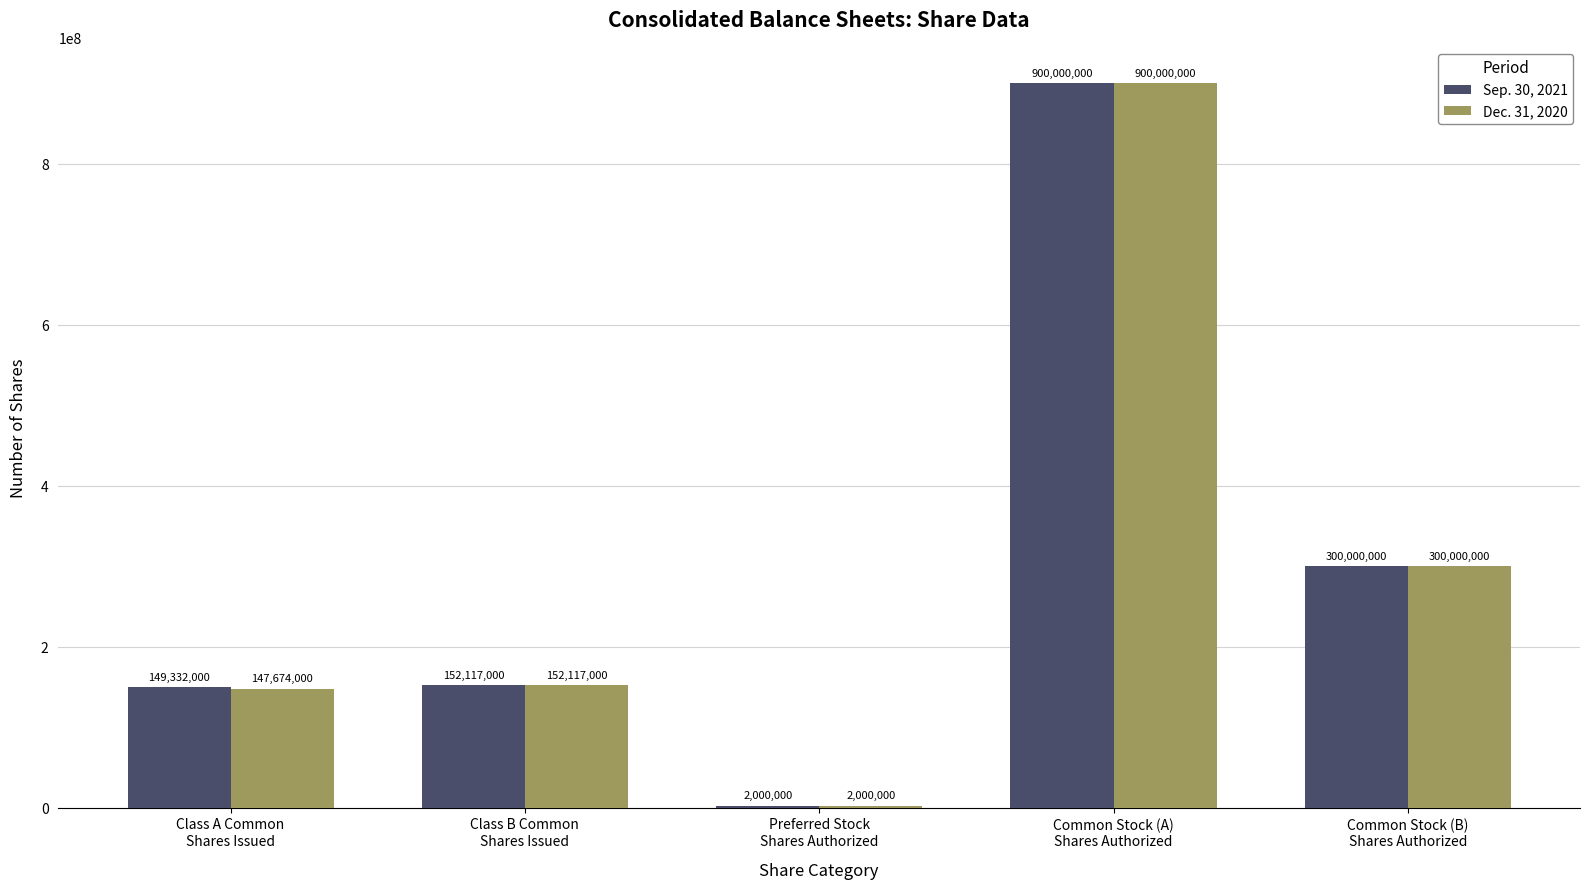

What value does the Sep. 30, 2021 series have at Class B Common
Shares Issued, to the nearest 50?

152117000